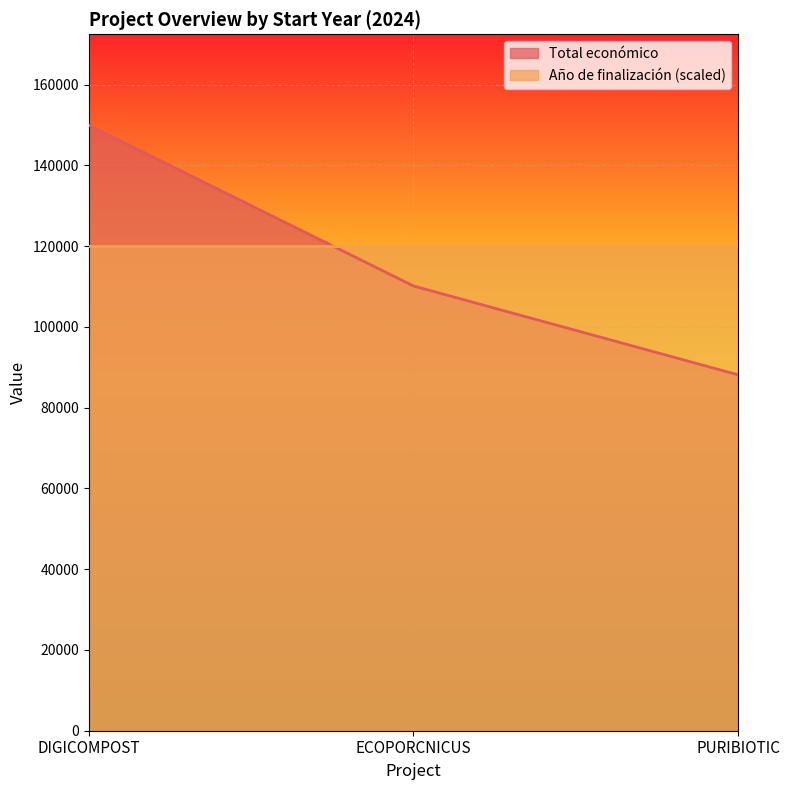

What is the label of the 1st point from the right?

PURIBIOTIC